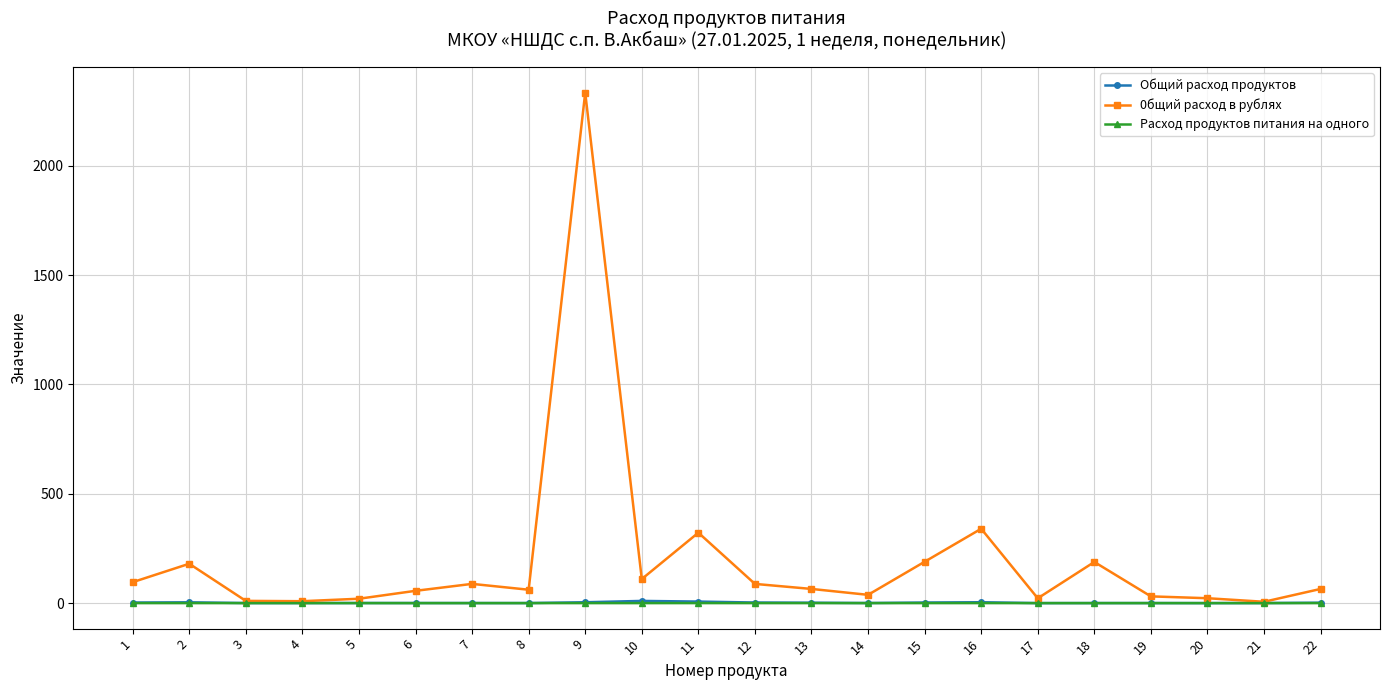

True or false: Общий расход продуктов has more than 0 interior local peaks.

True